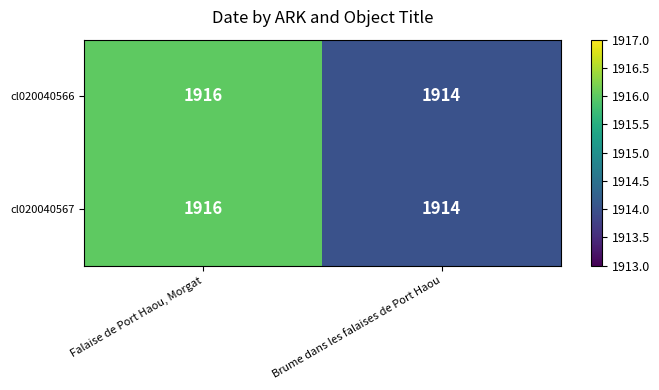

List the labels in order of cl020040567 value, largest first.

Falaise de Port Haou, Morgat, Brume dans les falaises de Port Haou